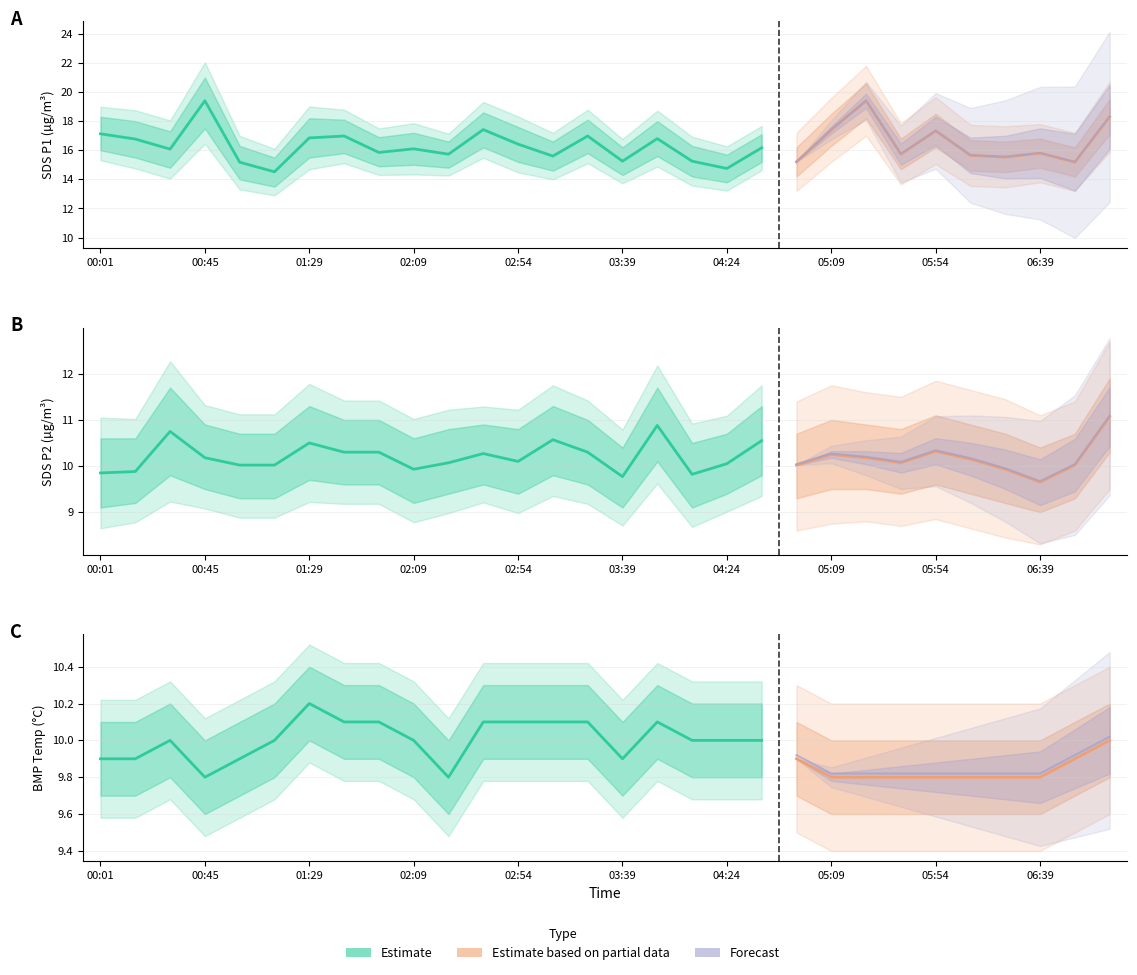

What is the difference between the maximum and minimum values in the BMP_temperature series?

0.4